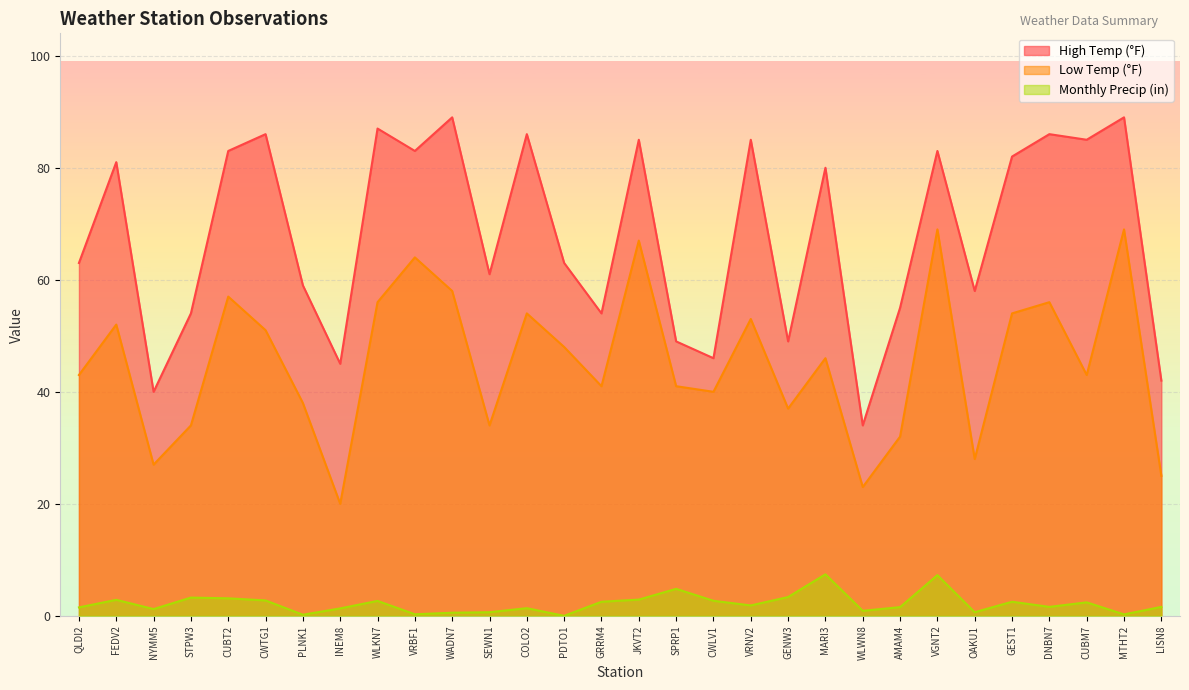

At how many categories does at least one series exceed 87?

2